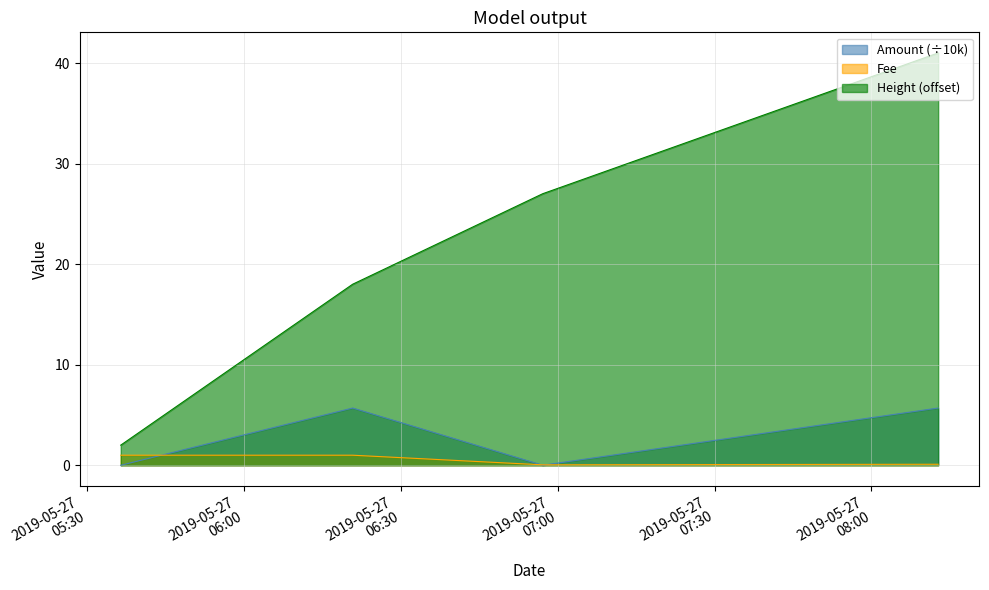

True or false: Amount has more than 0 interior local peaks.

True